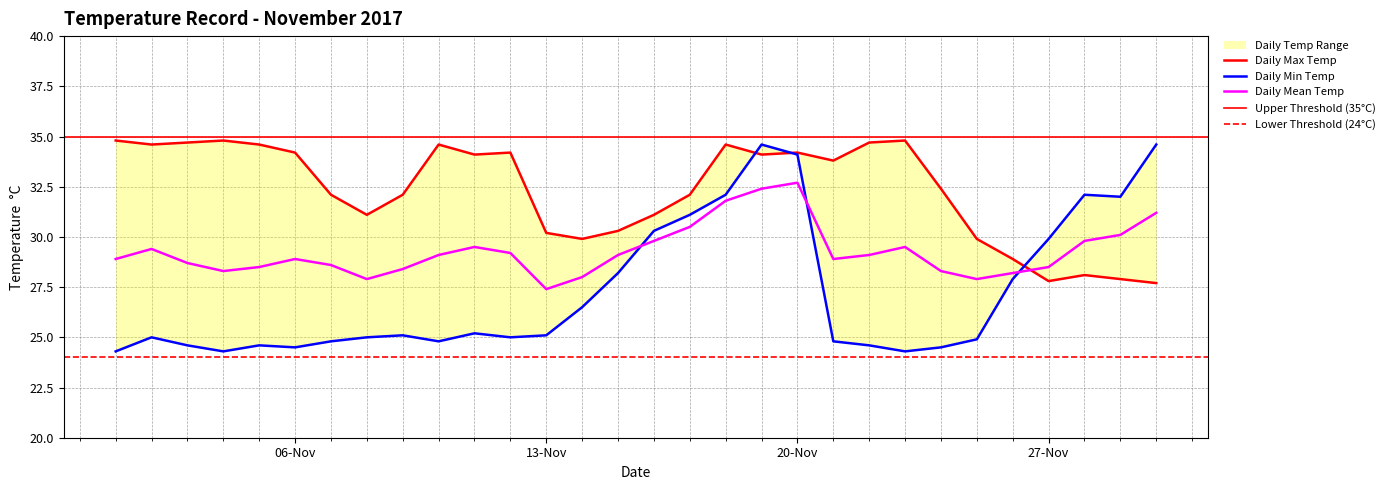

Does the chart display data point markers on the line(s)?

No